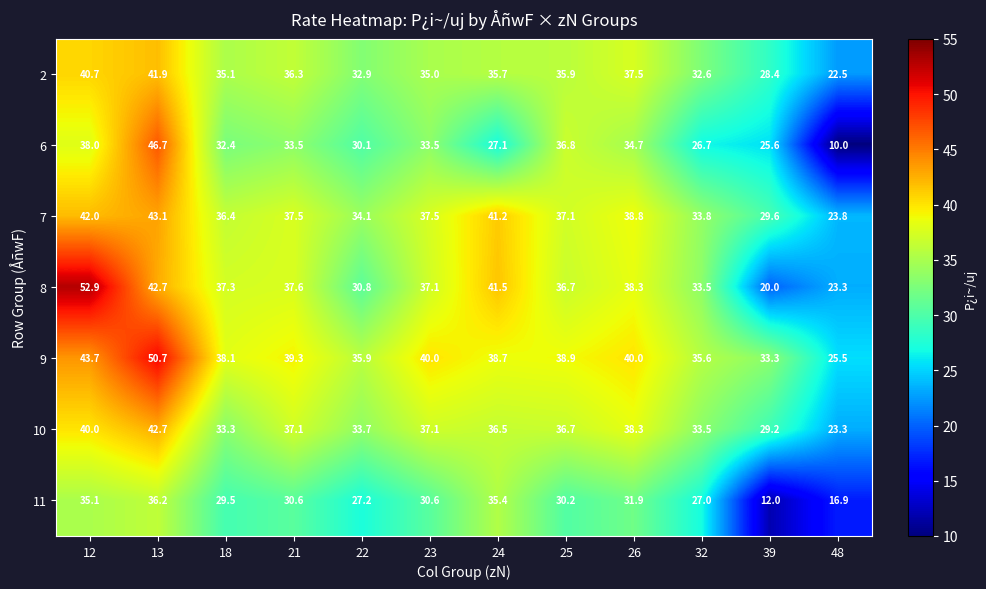

What is the maximum value shown in the chart?

52.9